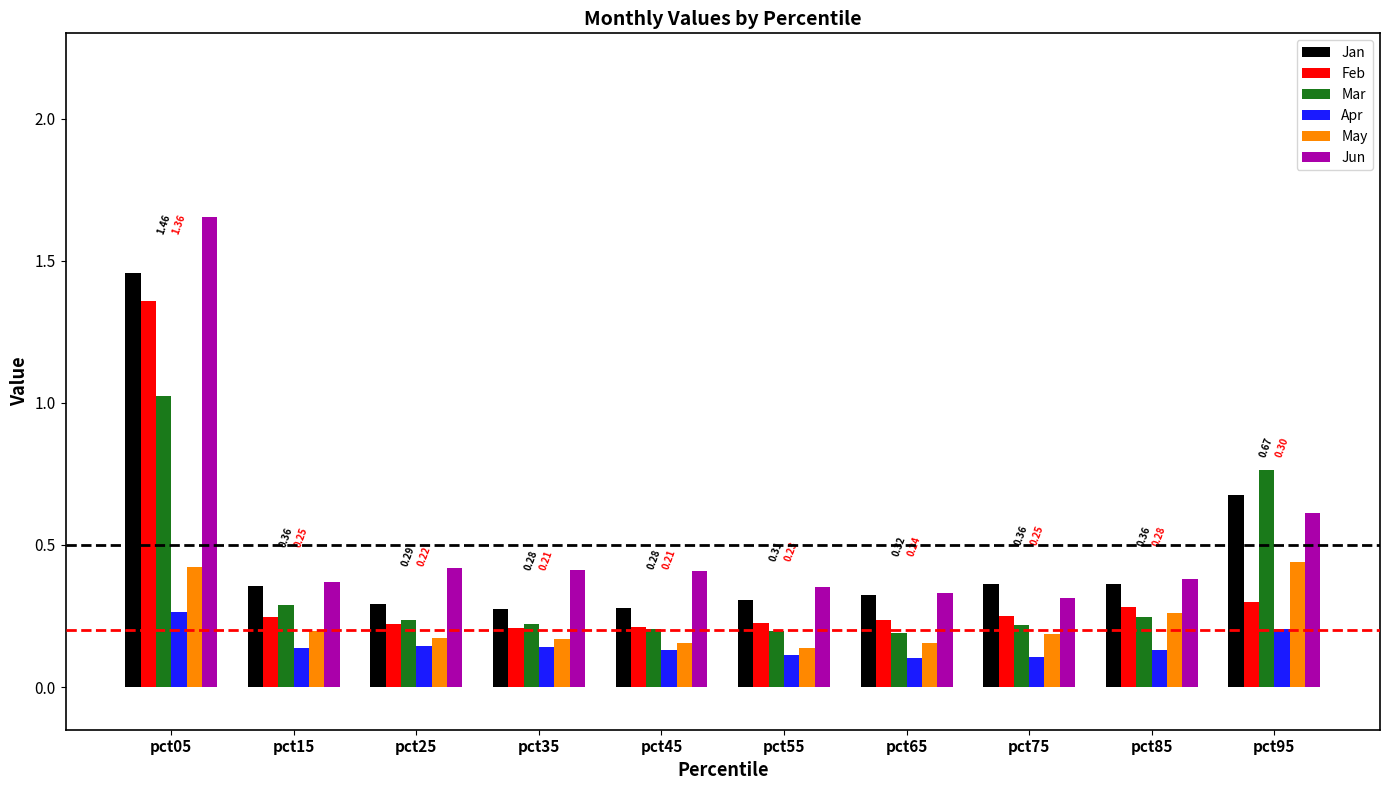

What is the difference between the highest and lowest values at pct95?

0.6